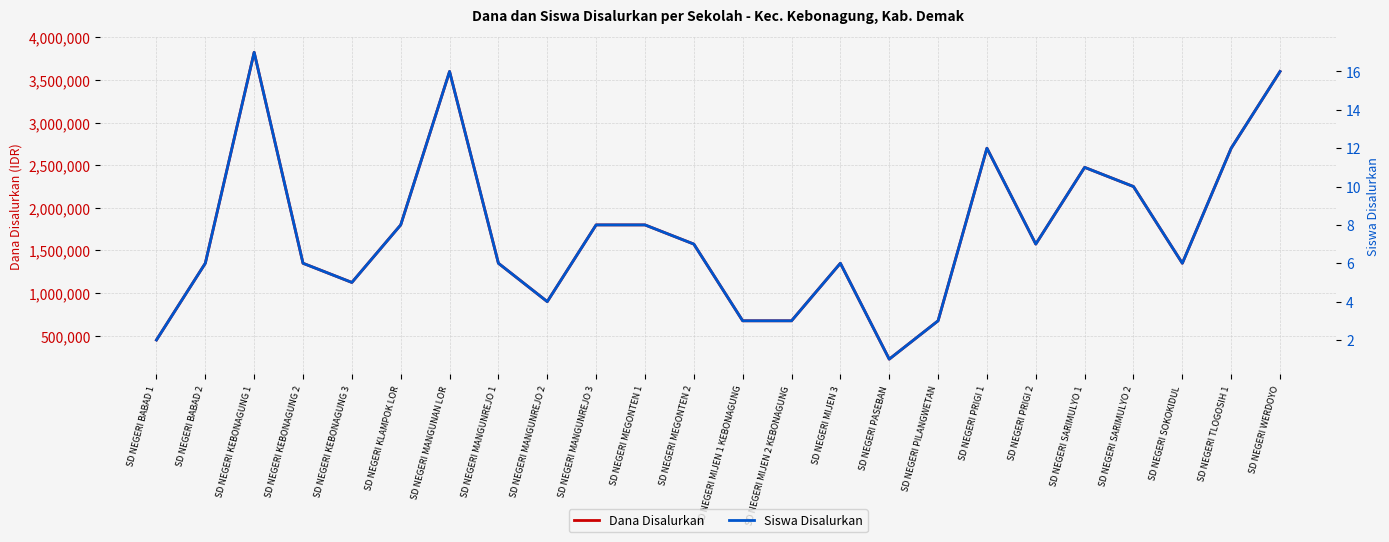

The value of Dana Disalurkan at SD NEGERI BABAD 1 is 786702. True or false?

False